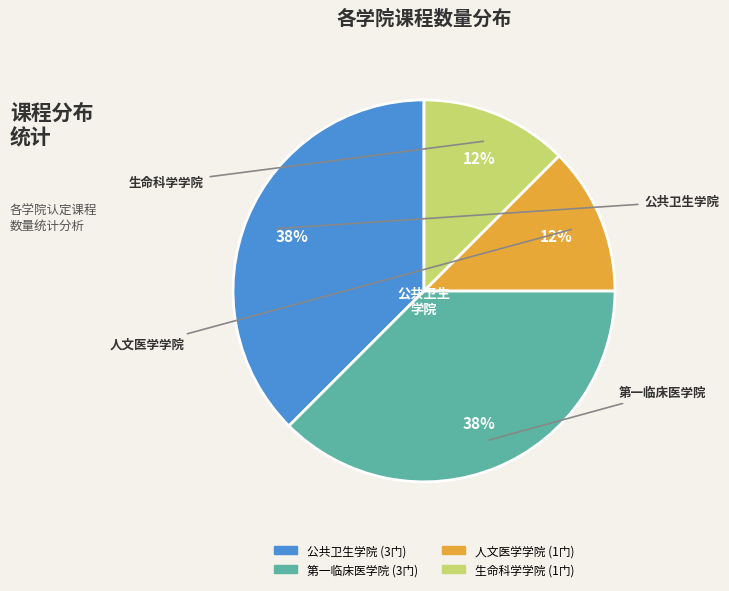

The 第一临床医学院 slice represents 38% of the pie. True or false?

True